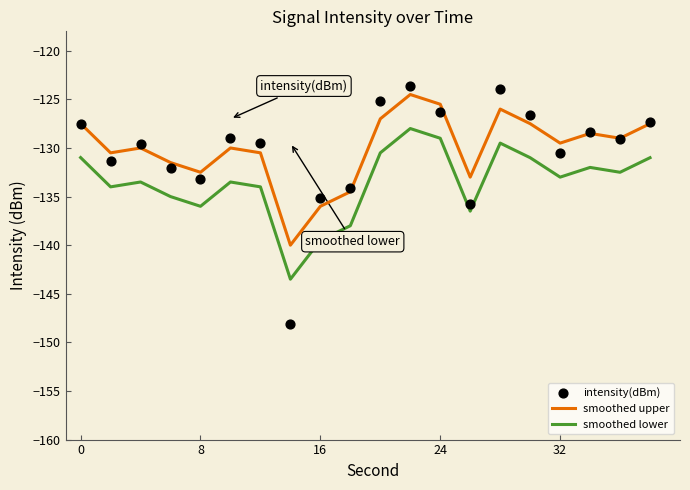

At how many categories does at least one series exceed -124?

2